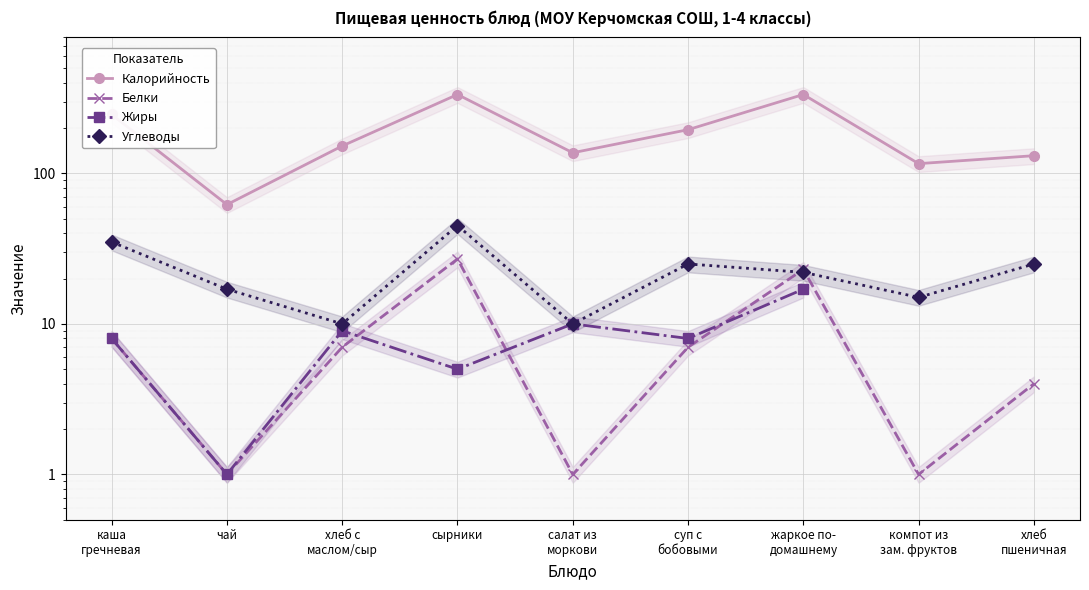

In Жиры, how many points are higher than both neighbors (excluding endpoints)?

2